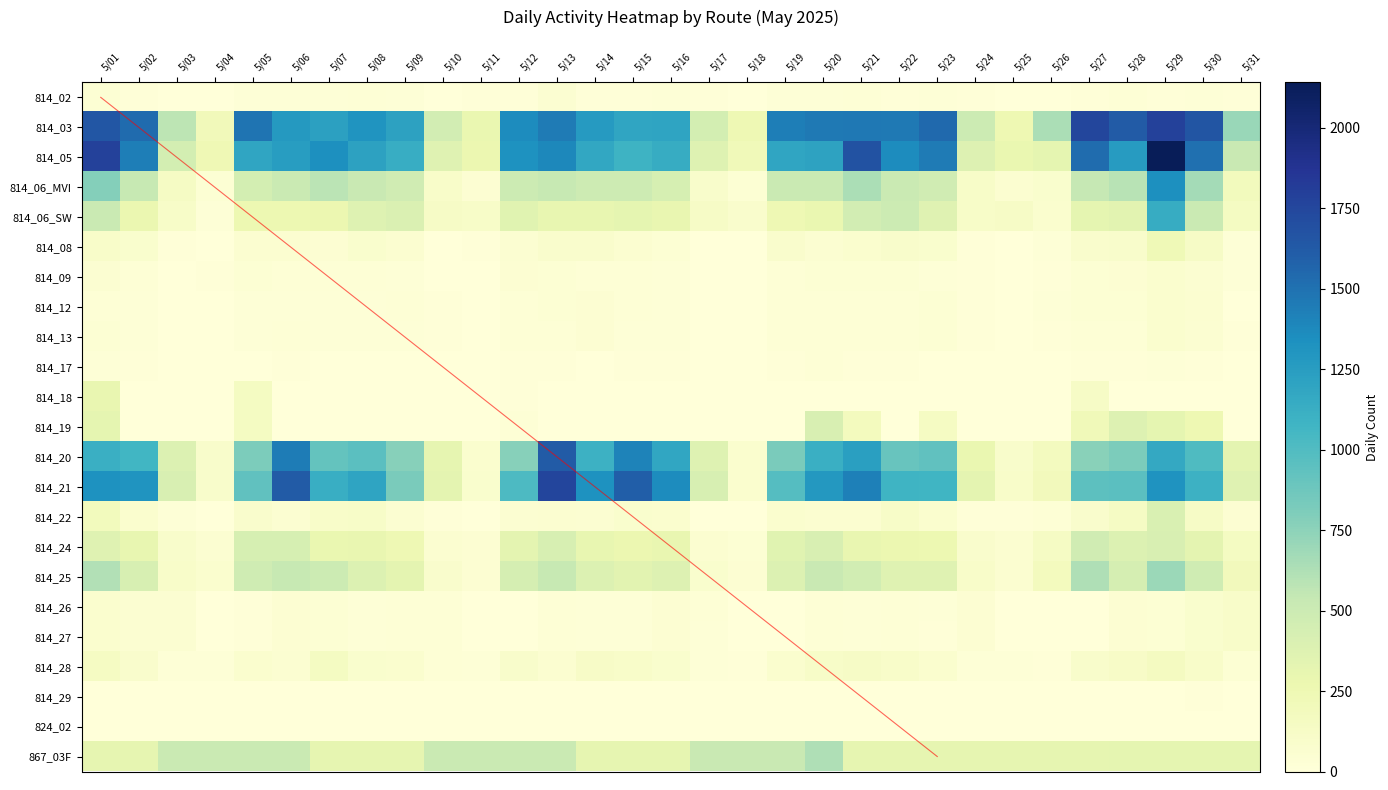

What is the difference between the highest and lowest values at 5/30?

1656